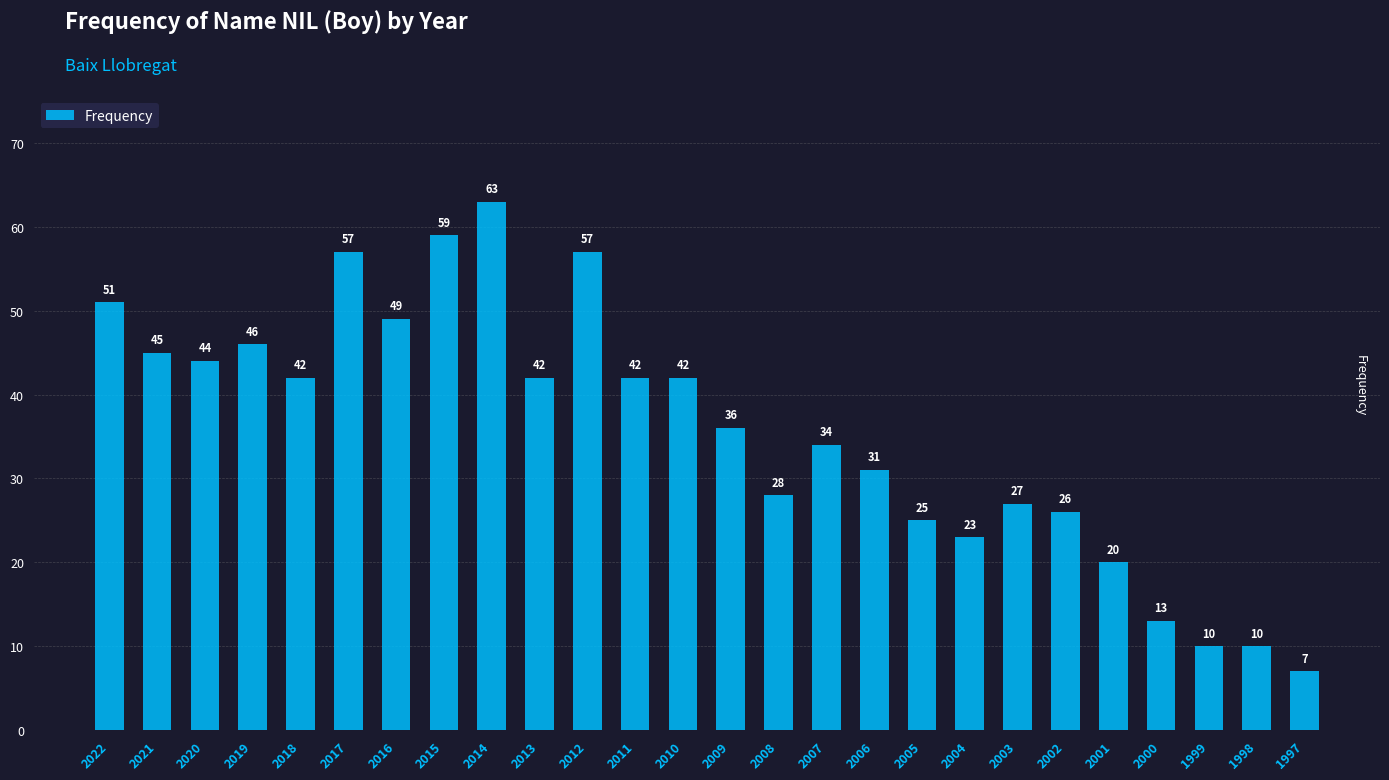

Read the value at 1999, to the nearest 5.

10